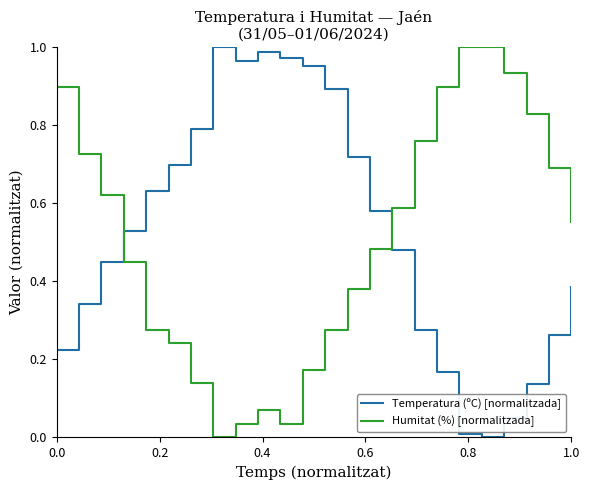

How many times do Temperatura (ºC) [normalitzada] and Humitat (%) [normalitzada] cross each other?

2